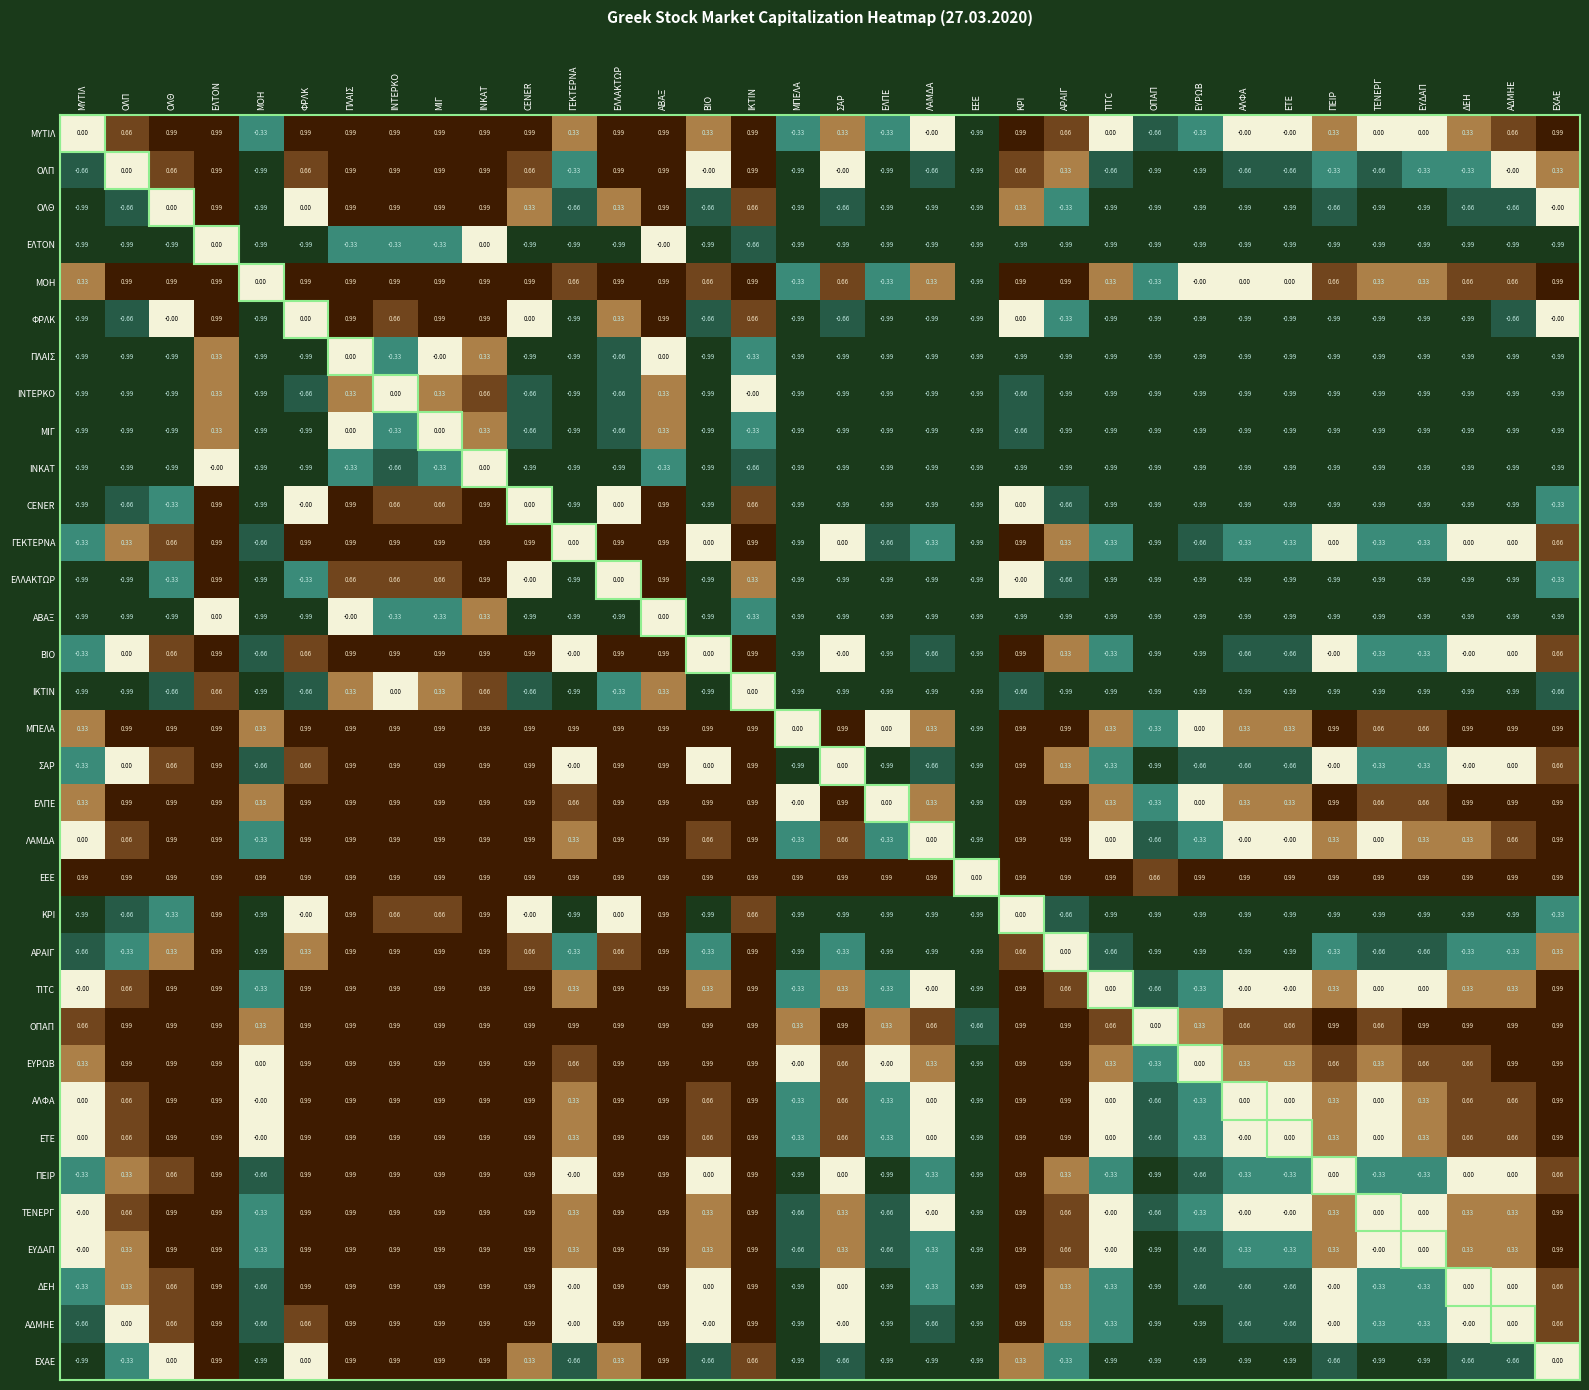

How many values in ΛΑΜΔΑ are below zero?

6